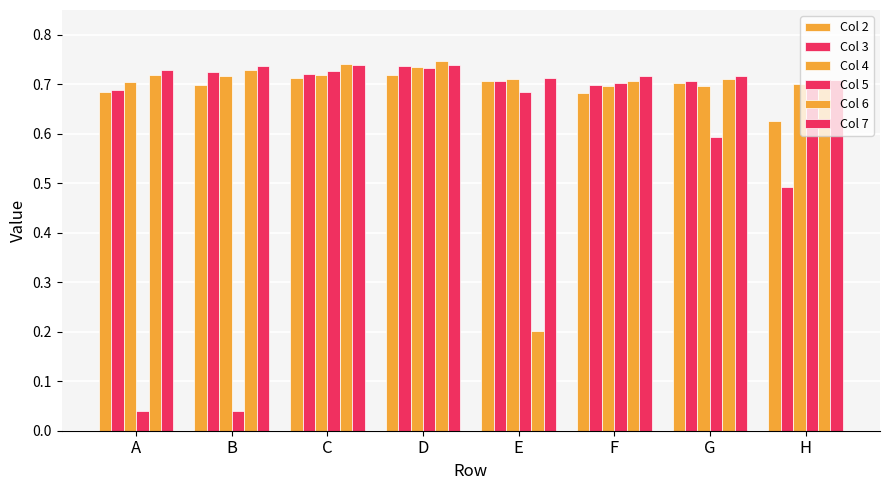

How many data points does each series have?

8